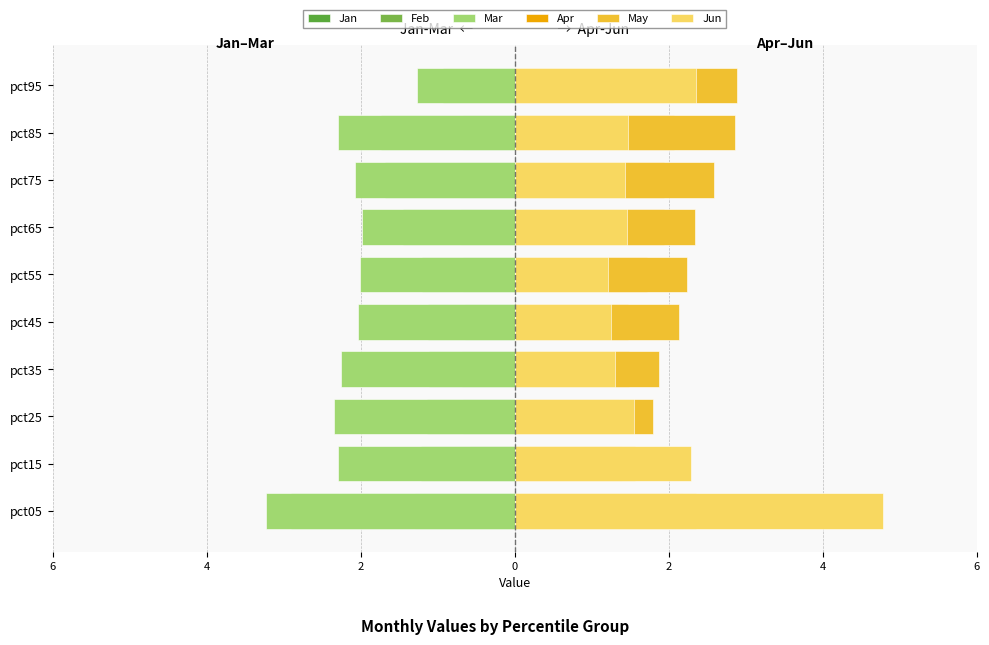

How many groups of bars are there?

10